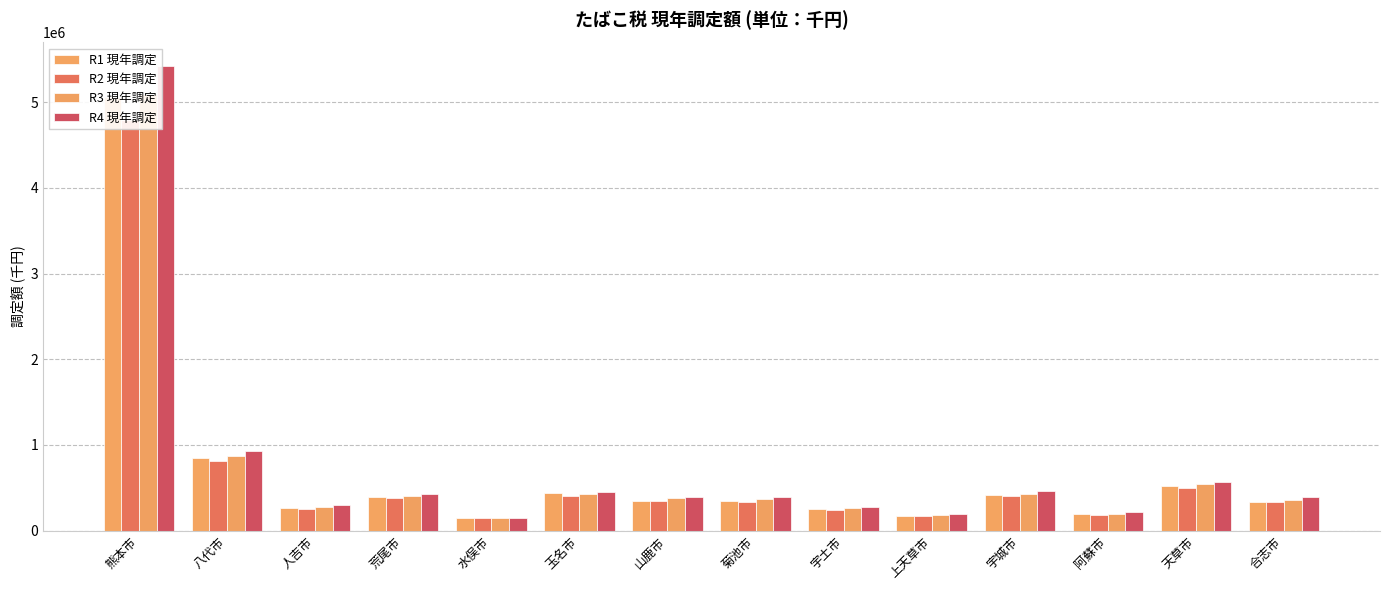

What is the sum of the R4 現年調定 values at 熊本市 and 上天草市?

5612693